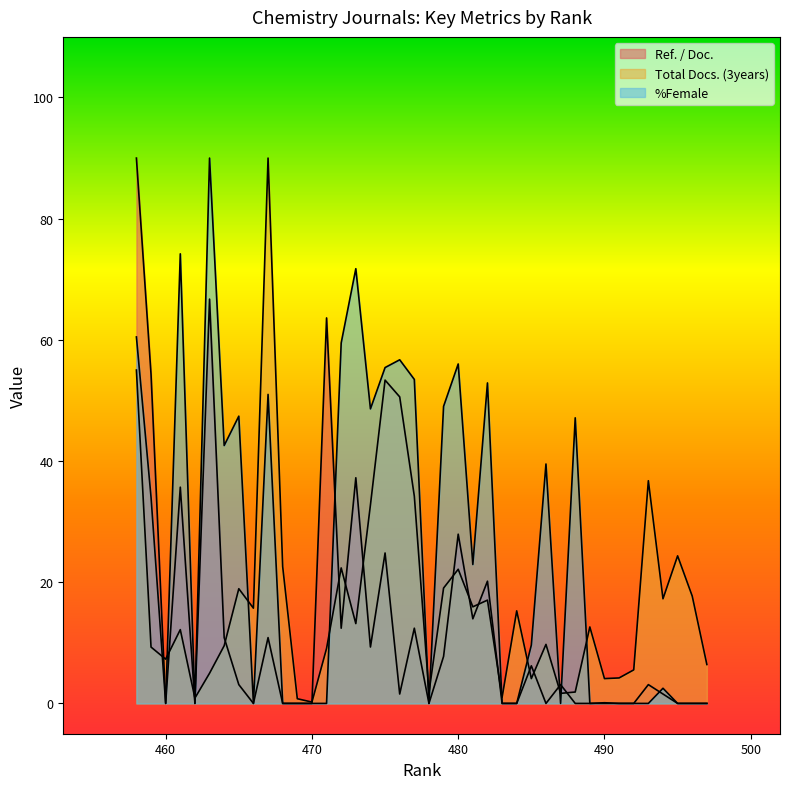

Rank the categories by Total Docs. (3years) value from highest to lowest.

467, 458, 475, 476, 493, 477, 474, 495, 468, 472, 480, 479, 465, 496, 494, 482, 481, 466, 484, 473, 489, 461, 486, 464, 459, 471, 460, 497, 492, 463, 491, 490, 485, 488, 478, 487, 483, 462, 469, 470